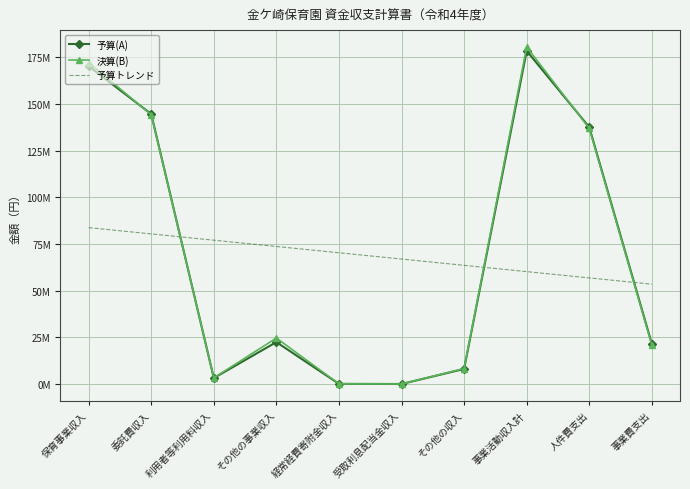

Which category has the highest value in the 予算(A) series?

事業活動収入計